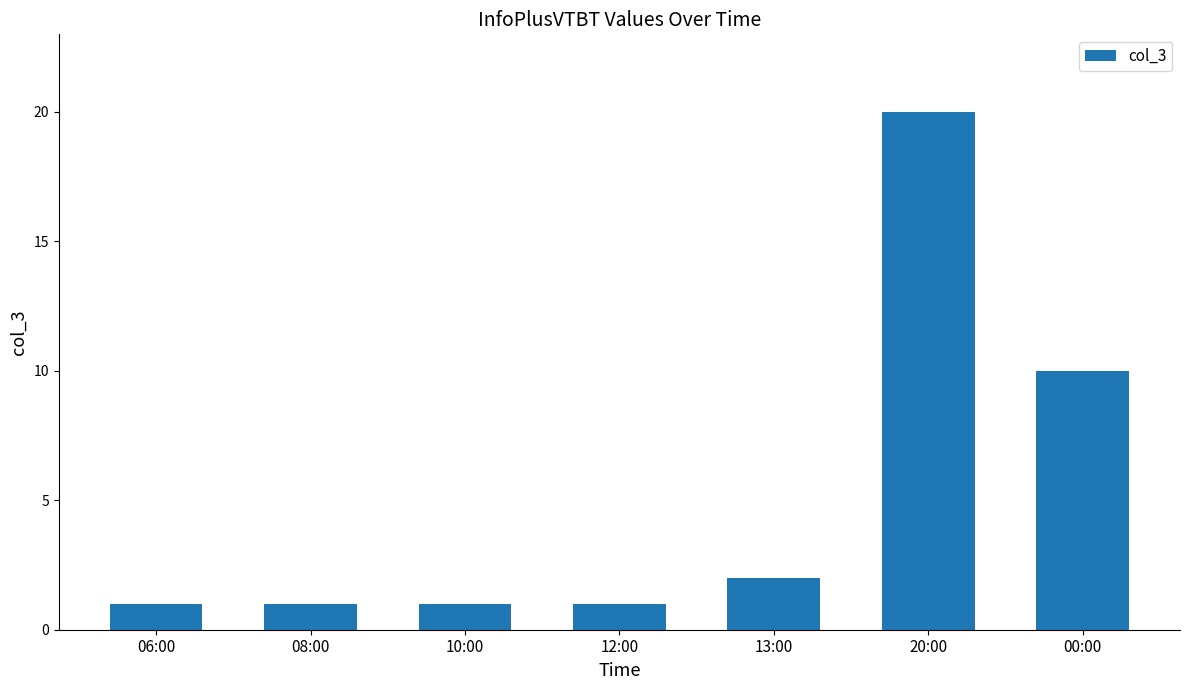

What is the difference between the values at 20:00 and 06:00?

19